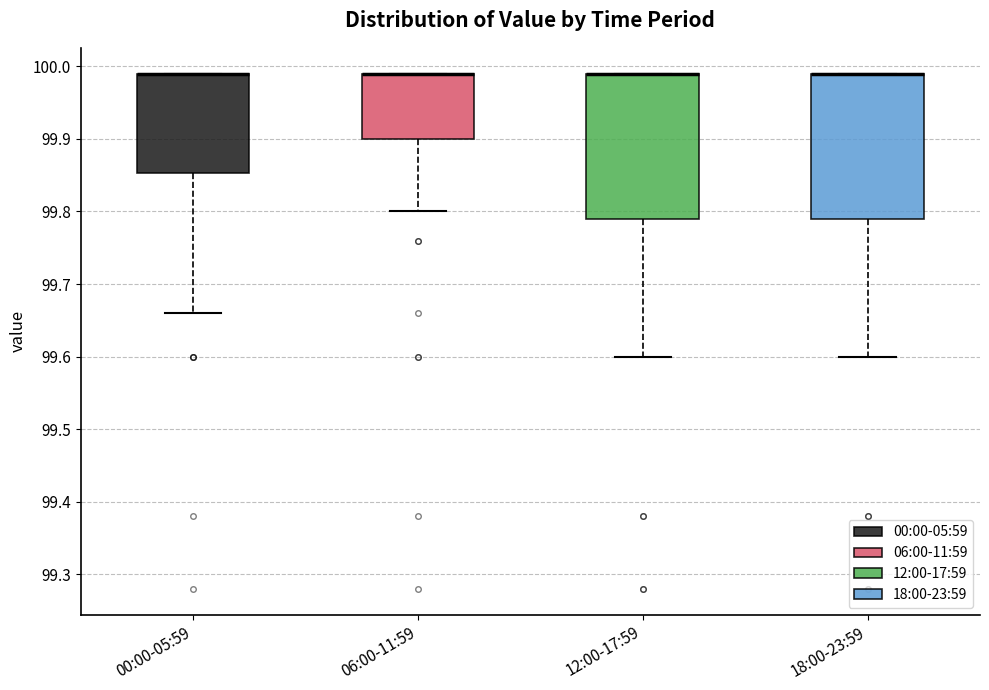

Reading left to right, transcribe this box plot: for each box, give where its median line is, the range the box spans, and where its two whiskers end, as read against the y-axis. The values are not printed on the chart, so give them approximately, as read against the axis.

00:00-05:59: median 99.99 (drawn on the box's upper edge), box 99.85 to 99.99, whiskers 99.66 to 99.99
06:00-11:59: median 99.99 (drawn on the box's upper edge), box 99.90 to 99.99, whiskers 99.80 to 99.99
12:00-17:59: median 99.99 (drawn on the box's upper edge), box 99.79 to 99.99, whiskers 99.60 to 99.99
18:00-23:59: median 99.99 (drawn on the box's upper edge), box 99.79 to 99.99, whiskers 99.60 to 99.99